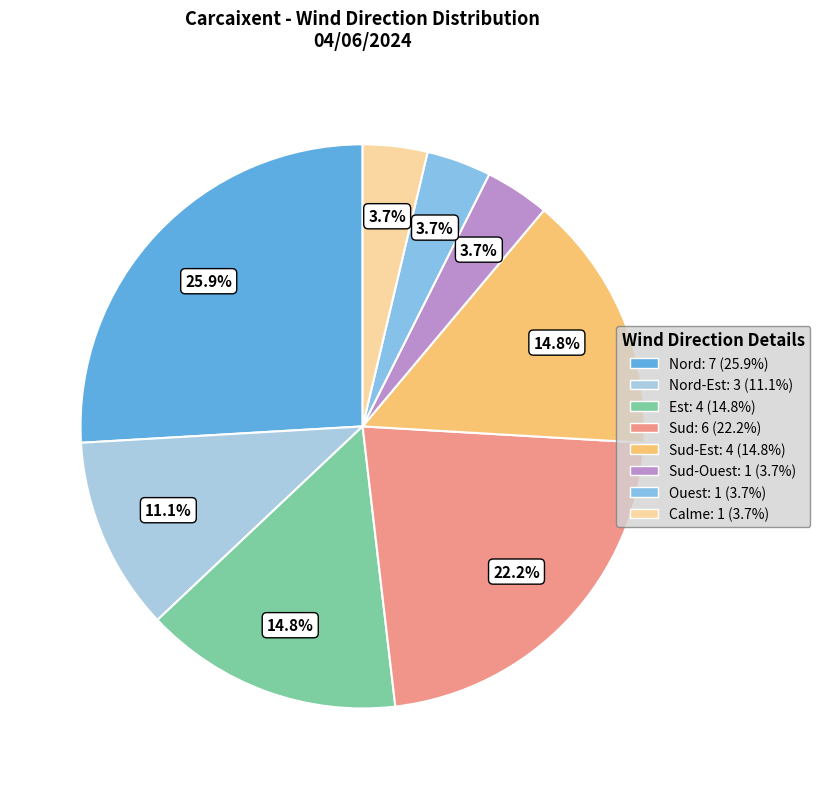

How many segments does this pie chart have?

8